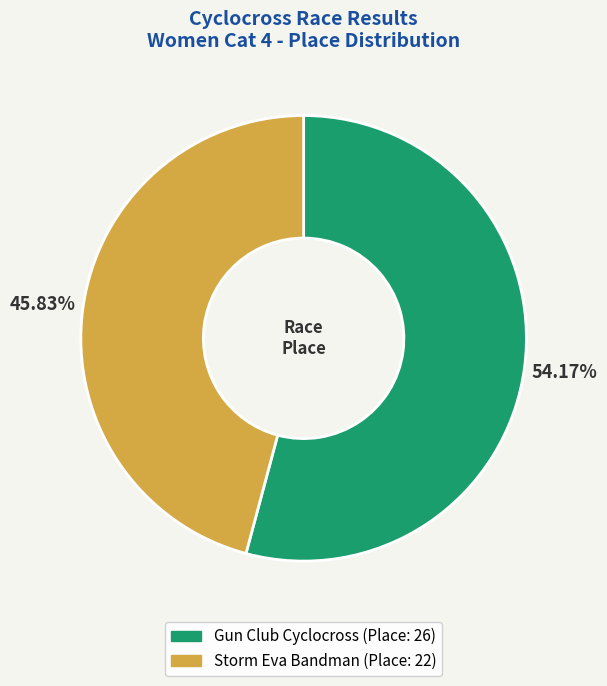

Does Storm Eva Bandman represent more than half of the total?

No